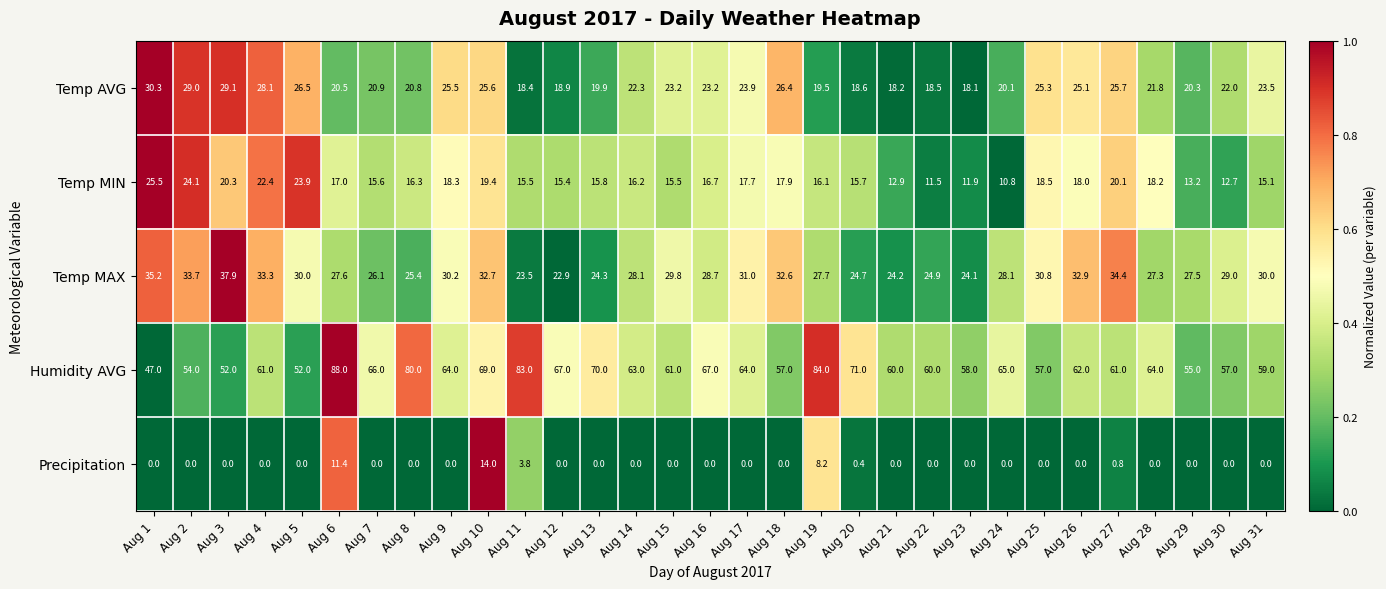

Which series has the largest total across all categories?

Humidity AVG